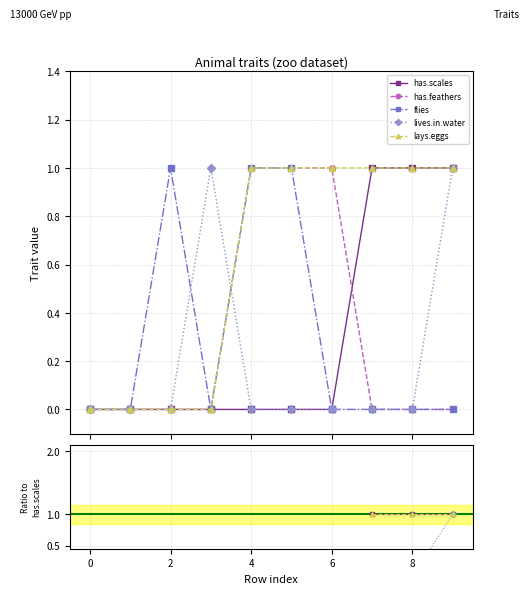

How many distinct data groups are displayed?

5